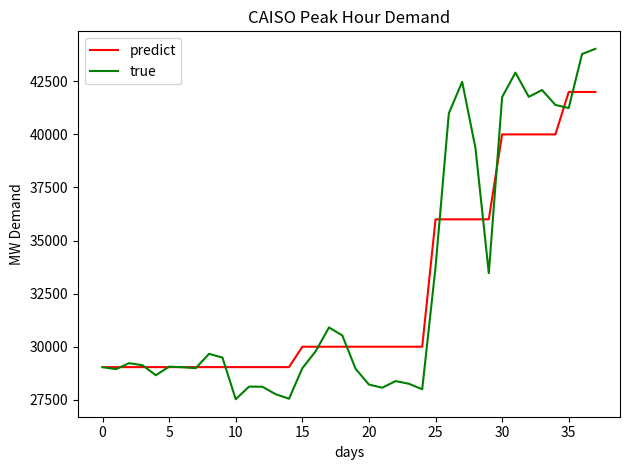

What is the greatest value displayed?

44029.3